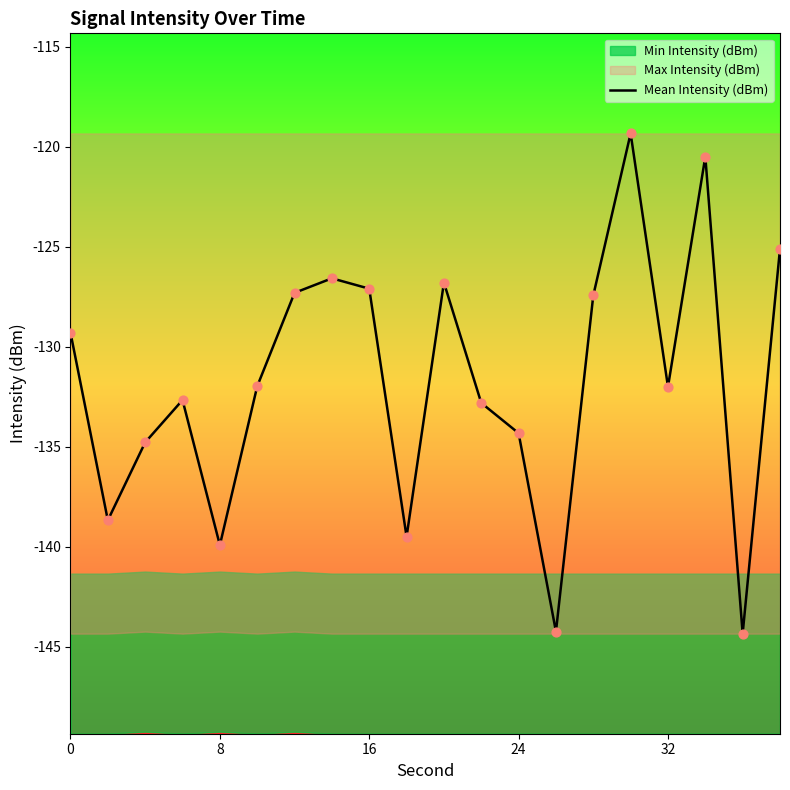

What is the highest value of the Mean Intensity (dBm) series?

-119.3